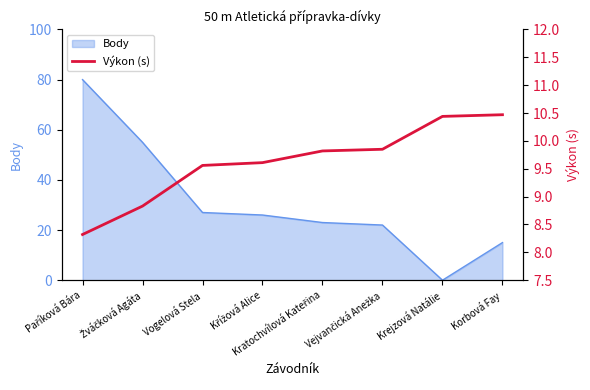

Reading left to right, what are all the values shown in this chart?

8.3	8.8	9.6	9.6	9.8	9.8	10.4	10.5